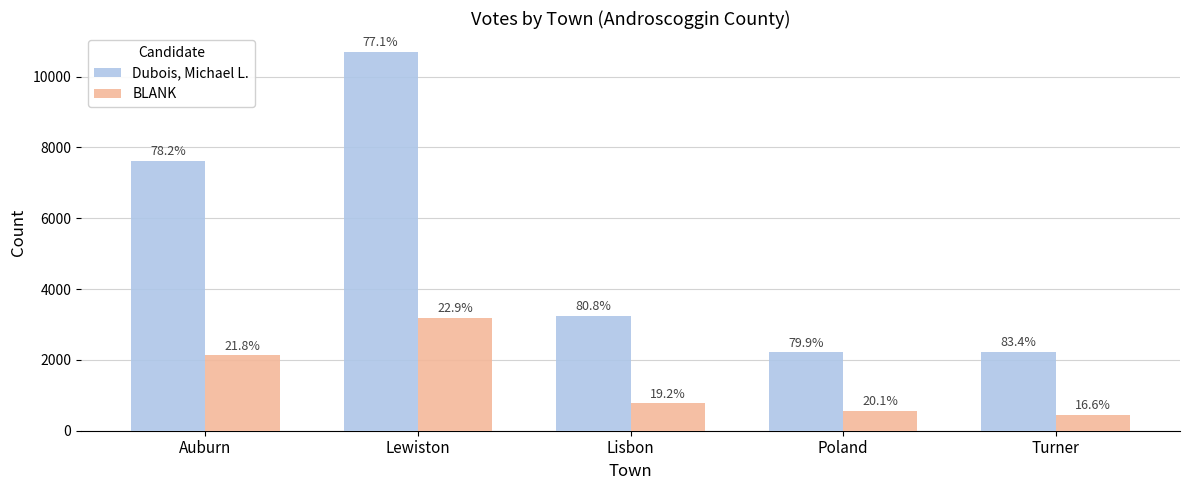

What is the value of the Dubois, Michael L. bar at the 5th from the left?

2229